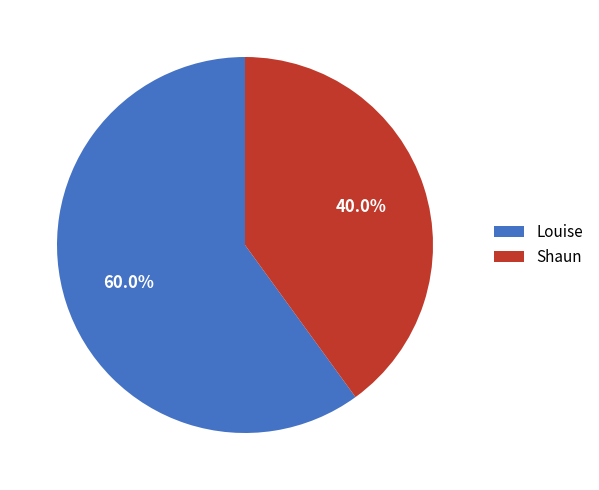

Is there a majority slice in this chart?

Yes